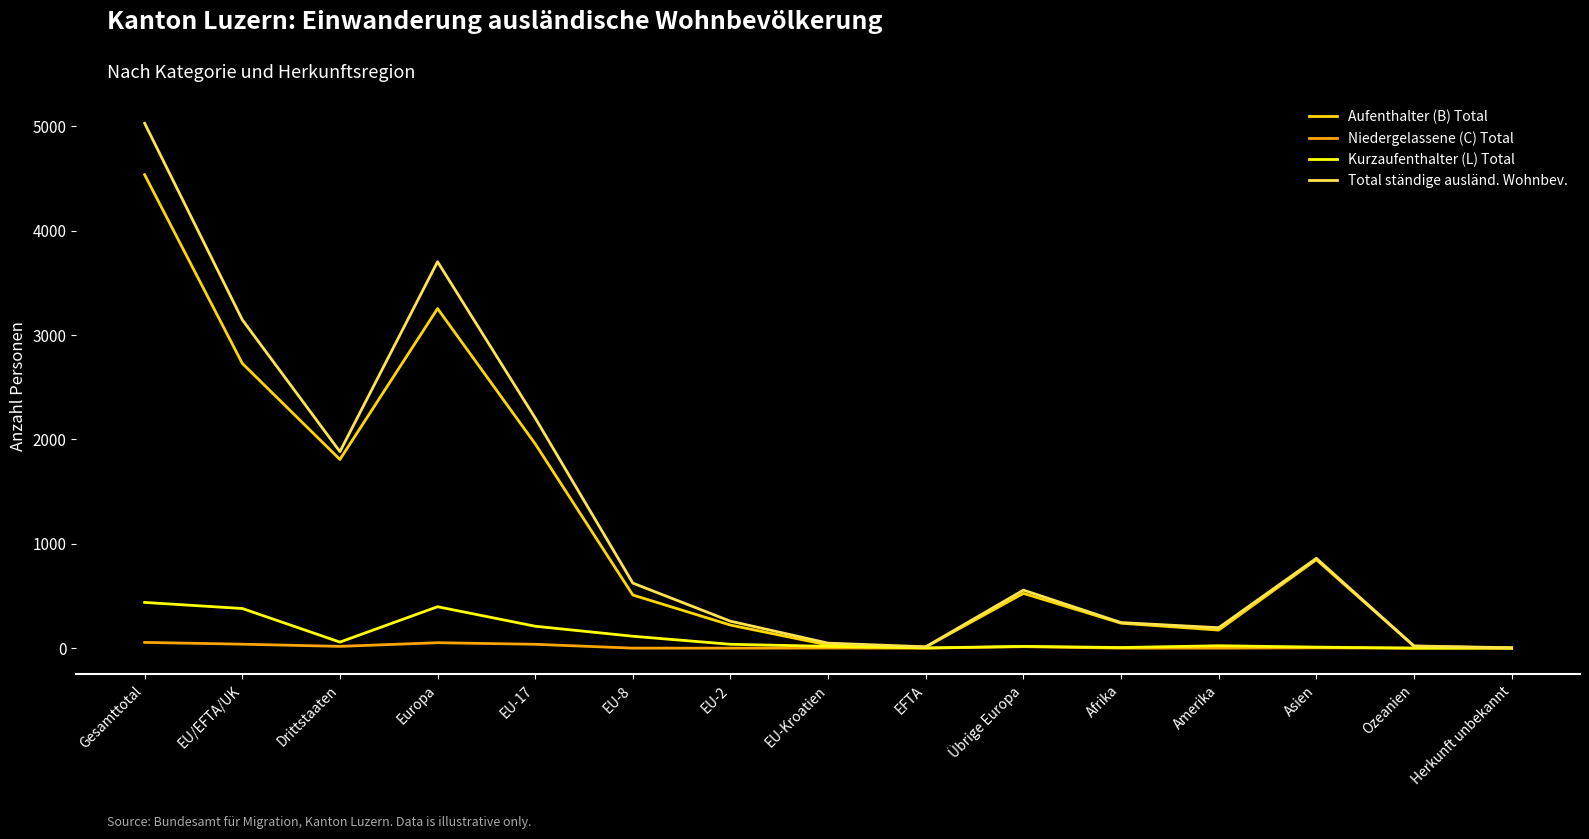

Which series has the widest spread of values?

Total ständige ausländ. Wohnbev.